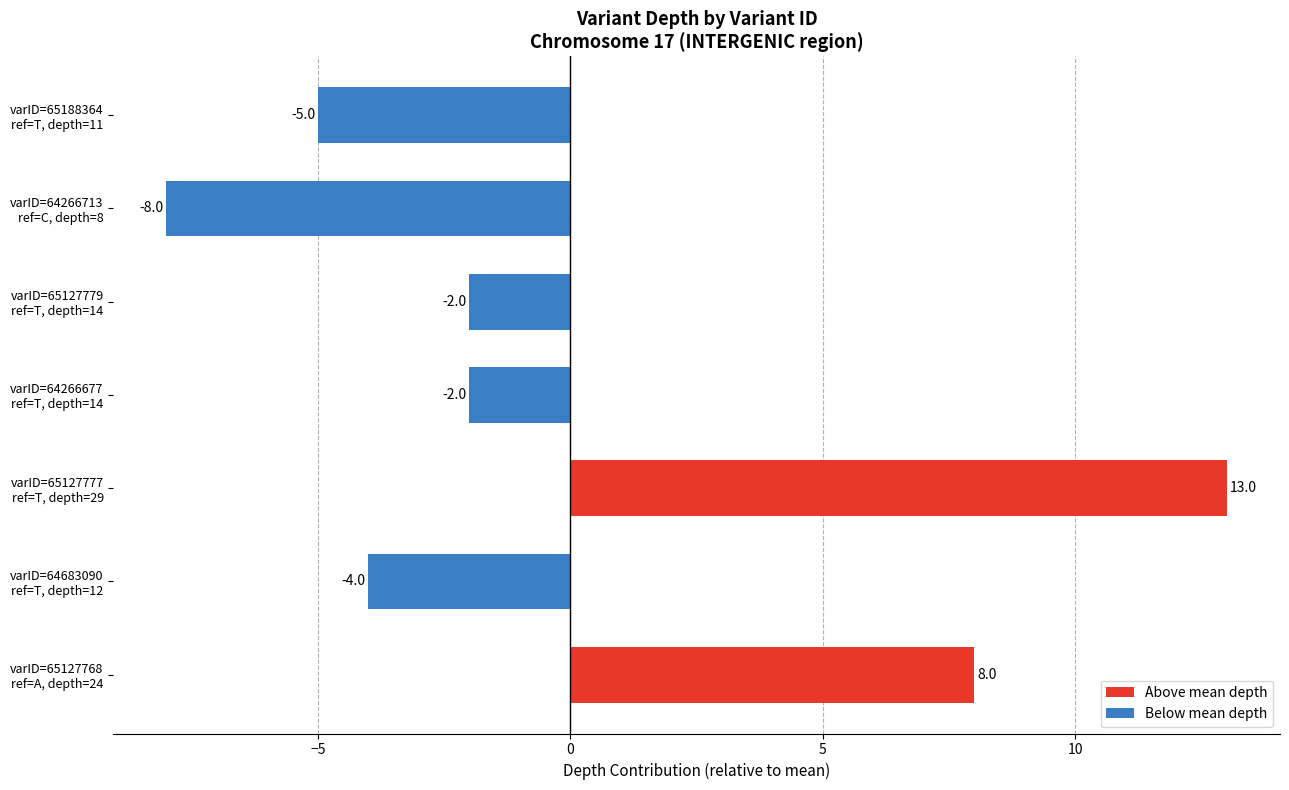

How many values are below zero?

5